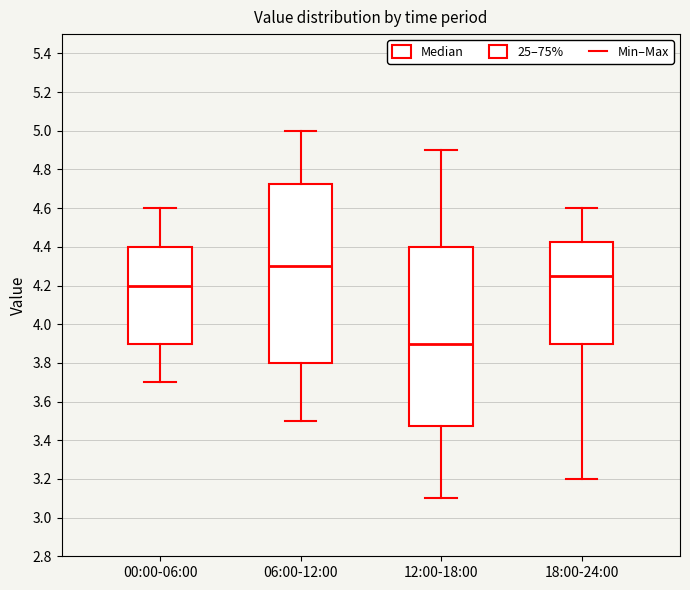

Reading left to right, transcribe this box plot: for each box, give where its median line is, the range the box spans, and where its two whiskers end, as read against the y-axis. The values are not printed on the chart, so give them approximately, as read against the axis.

00:00-06:00: median 4.20, box 3.90 to 4.40, whiskers 3.70 to 4.60
06:00-12:00: median 4.30, box 3.80 to 4.72, whiskers 3.50 to 5.00
12:00-18:00: median 3.90, box 3.48 to 4.40, whiskers 3.10 to 4.90
18:00-24:00: median 4.26, box 3.90 to 4.42, whiskers 3.20 to 4.60